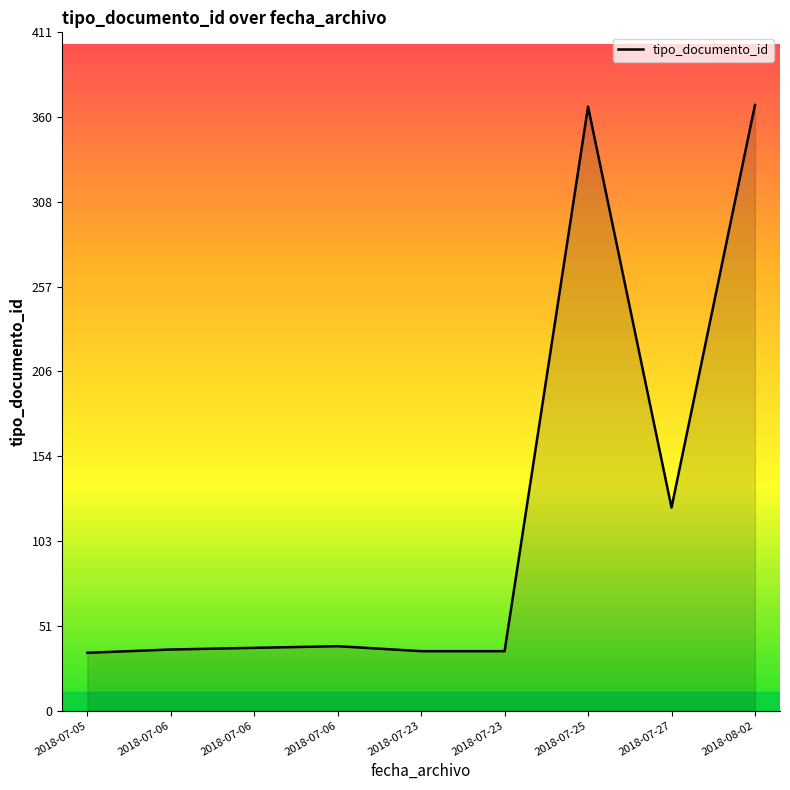

At which label does the data first exceed 38?

2018-07-06